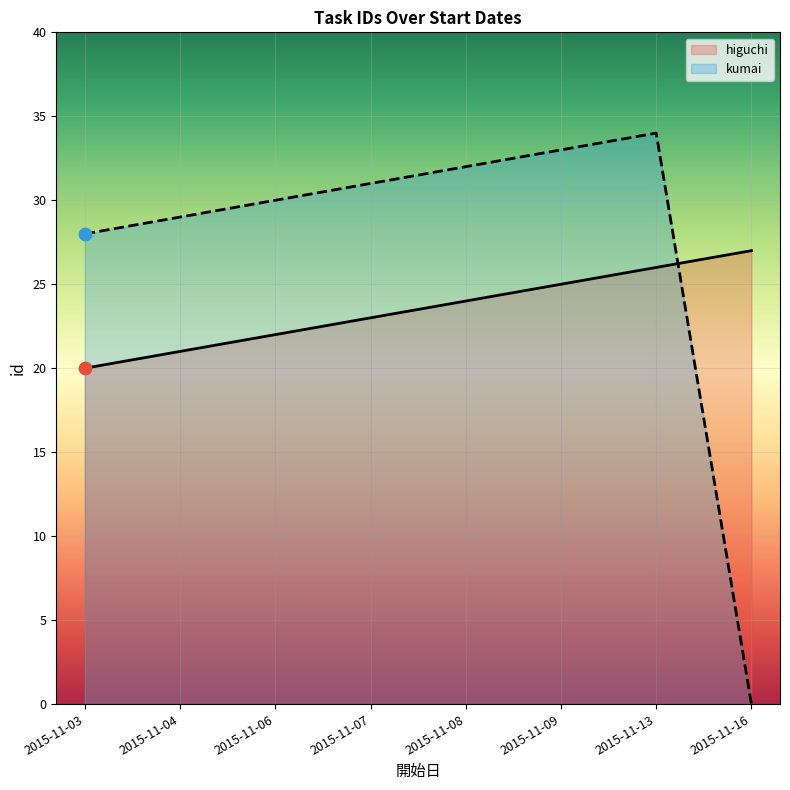

At which category is the sum across all series the highest?

2015-11-13